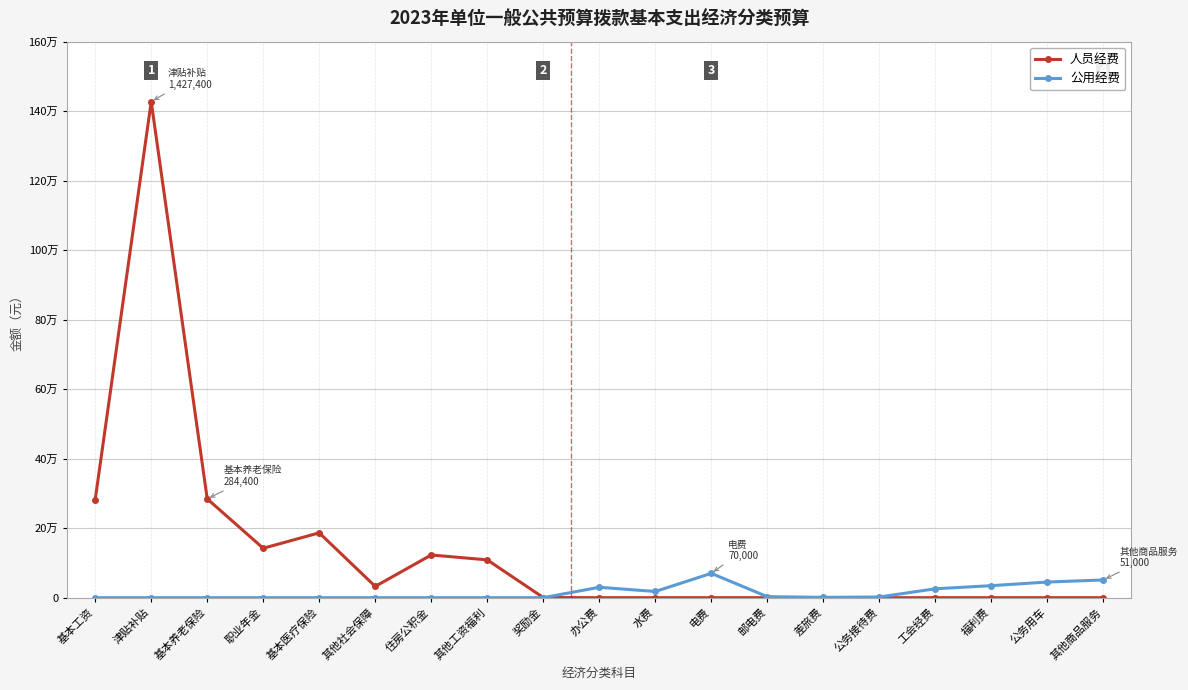

Is the value of 公用经费 at 基本医疗保险 greater than the value of 人员经费 at 差旅费?

No